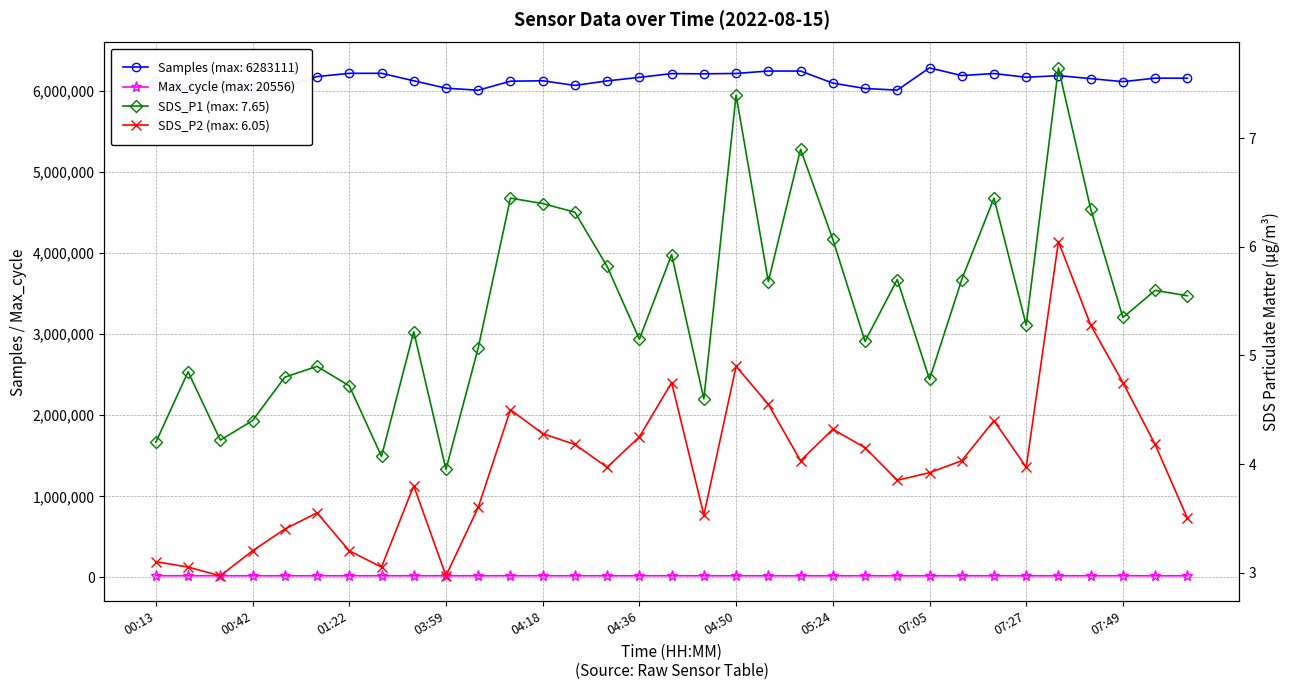

True or false: SDS_P1 and SDS_P2 cross at least once.

False